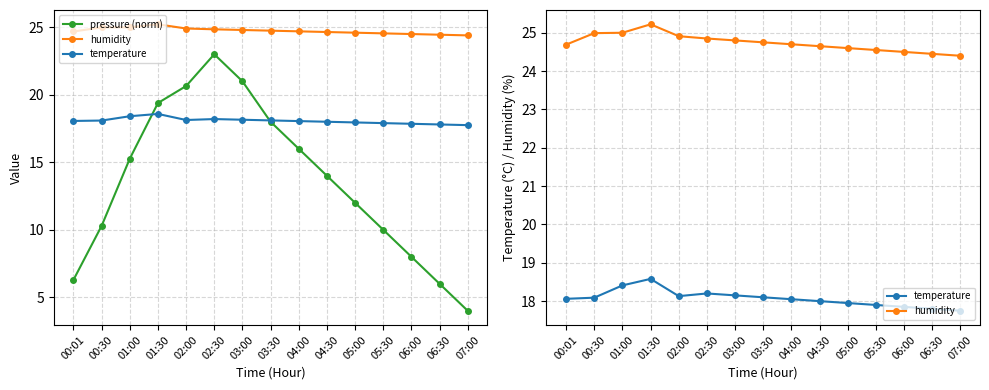

Is the value of humidity at 06:00 greater than the value of temperature at 00:30?

Yes